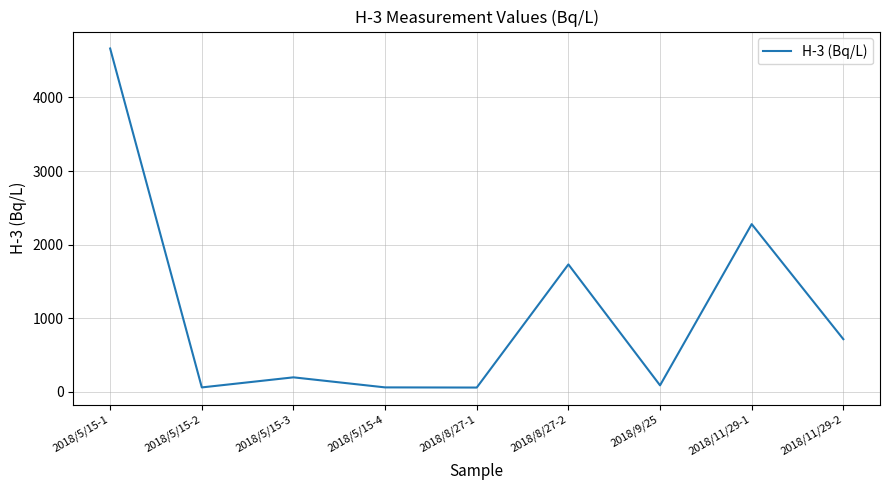

What is the change in value from 2018/5/15-3 to 2018/11/29-2?

+518.3